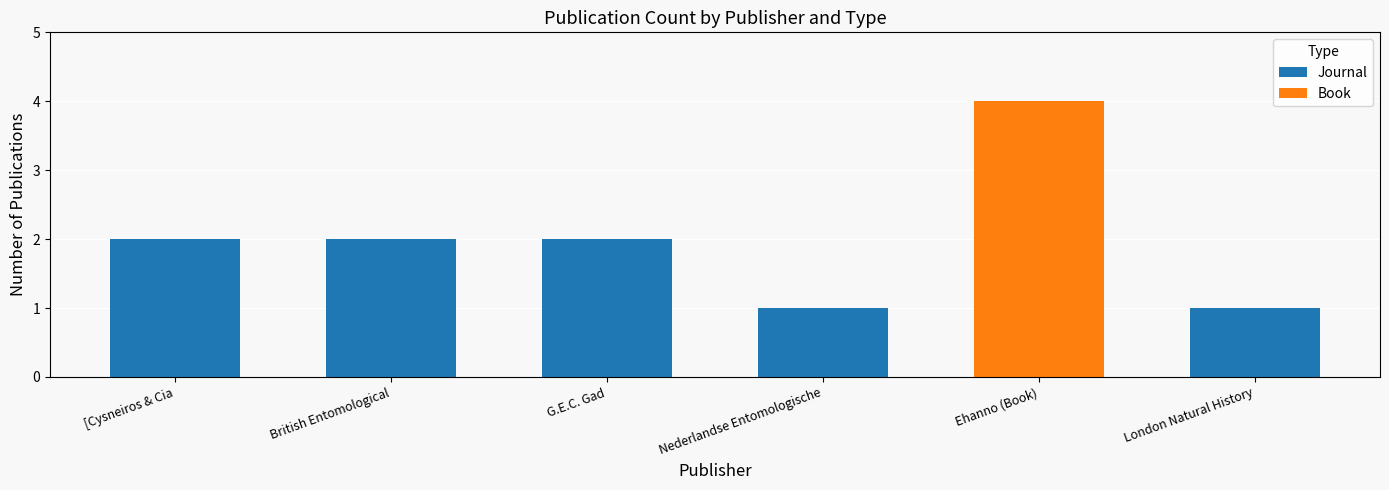

The value of Journal at Nederlandse Entomologische is 1. True or false?

True